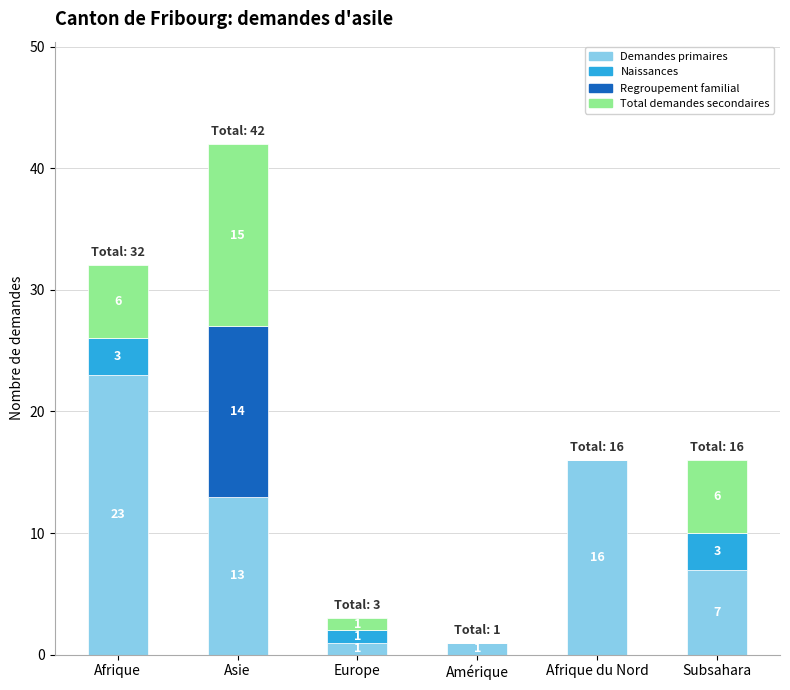

Count the number of data series in this chart.

4